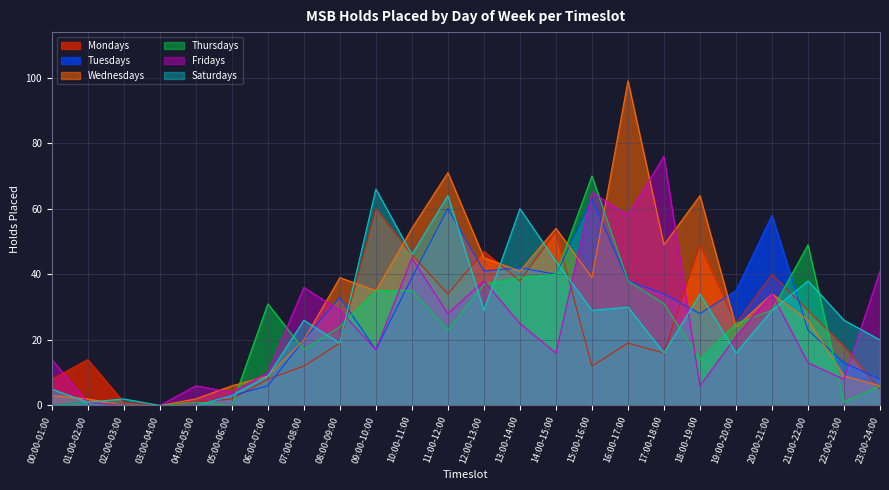

How many interior local peaks does the Thursdays series have?

5